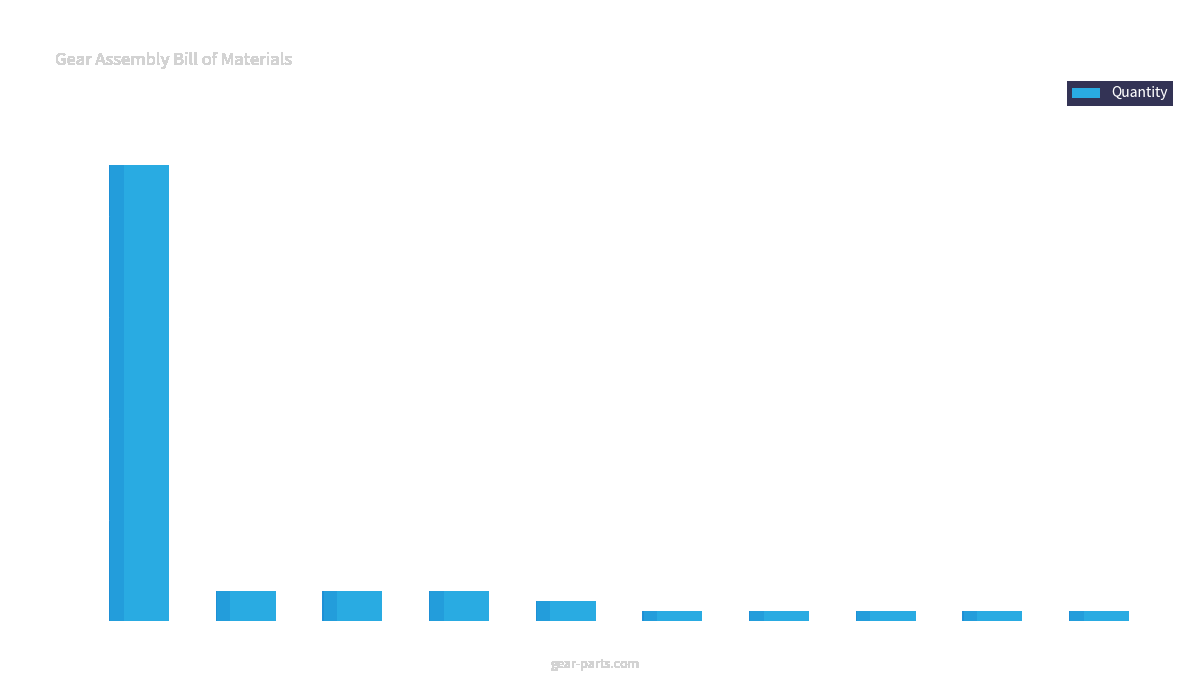

What is the label of the 2nd bar from the right?

Ring